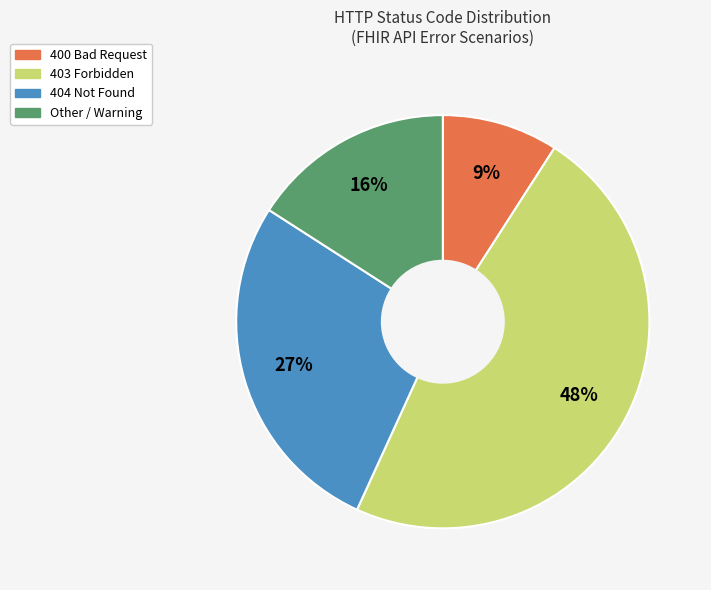

What is the largest slice in the pie chart?

403 Forbidden